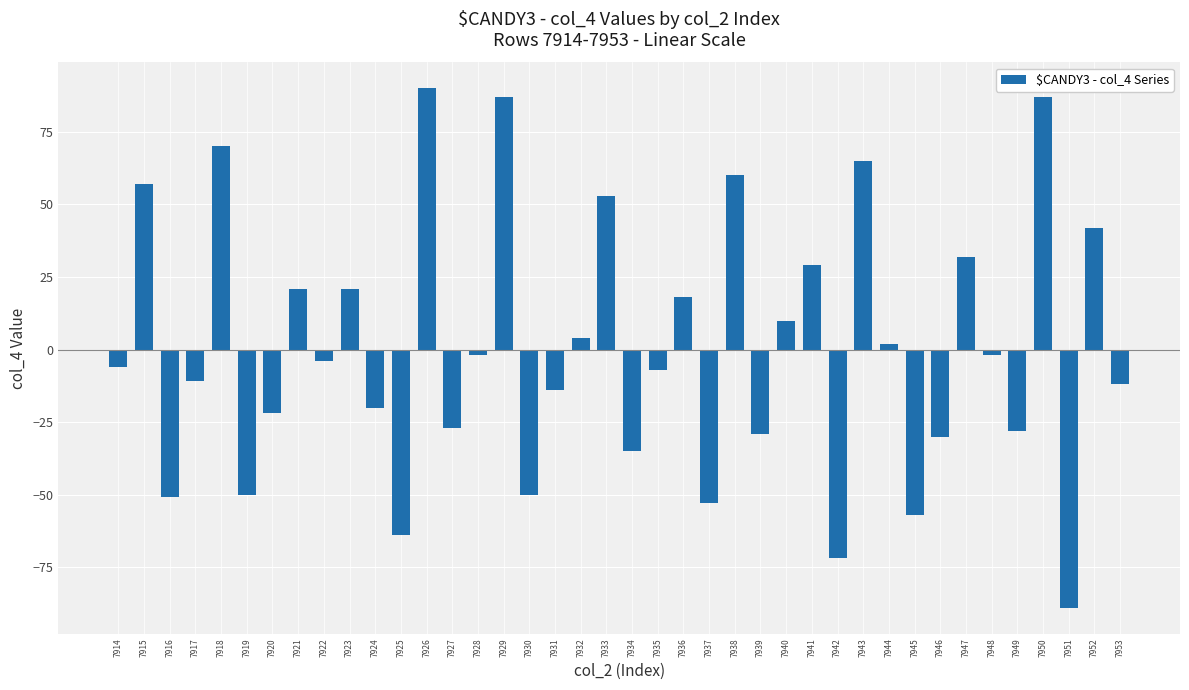

Count the number of data series in this chart.

1